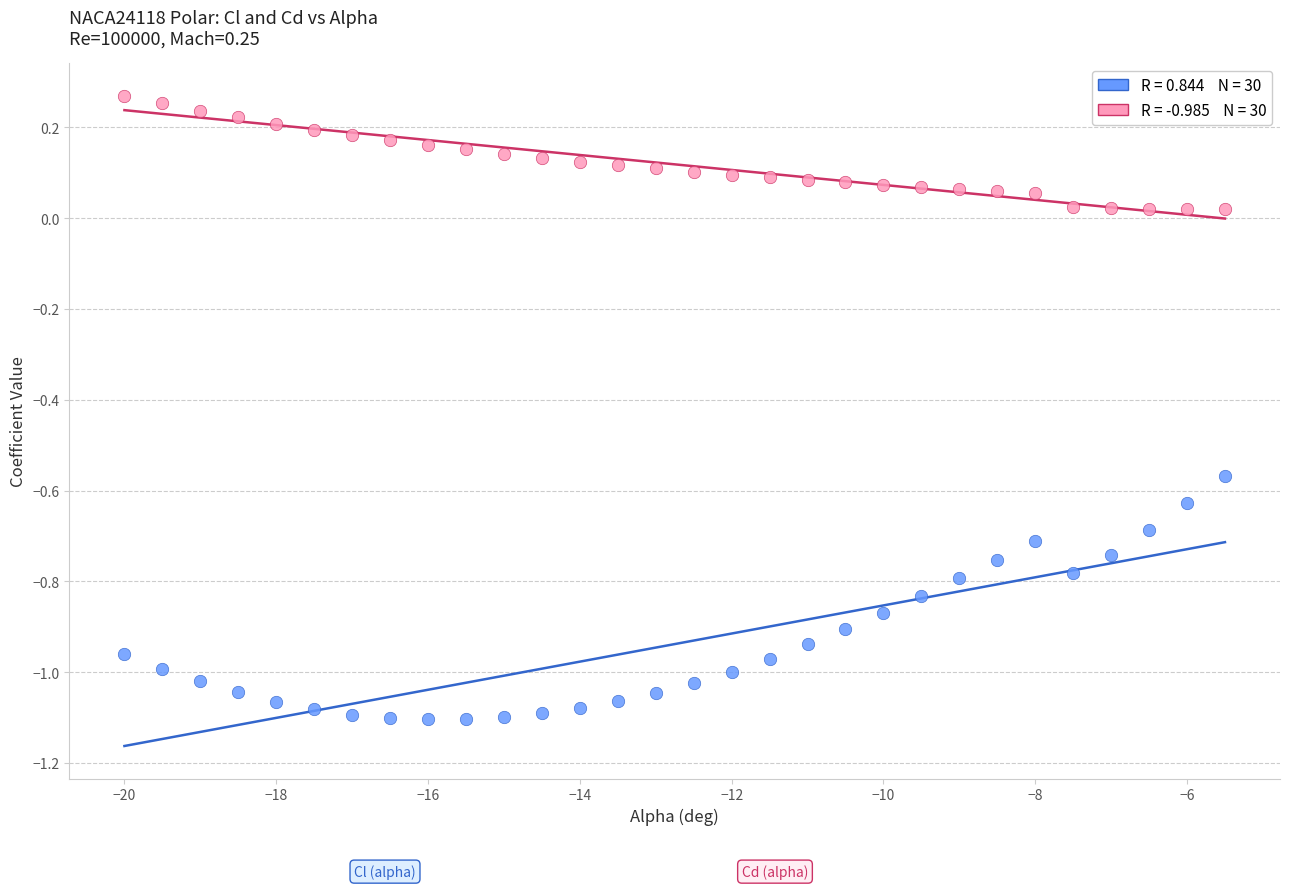

Across all data points, what is the range of X values (max minus min)?

14.5